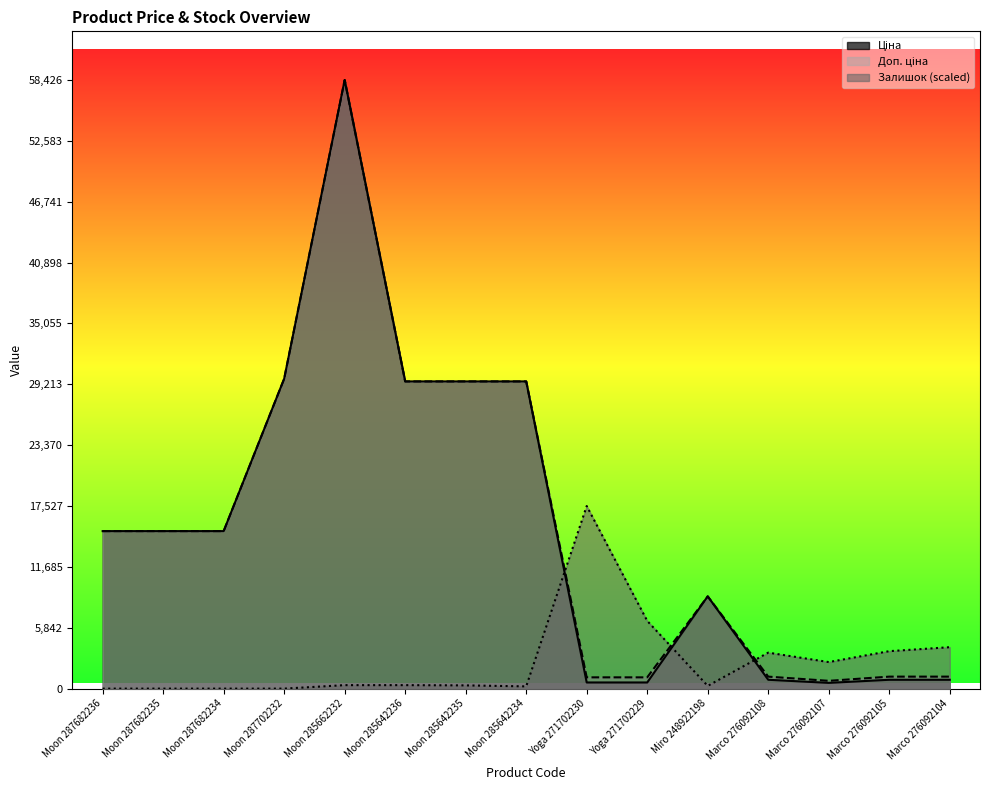

What value does the Доп. ціна series have at Moon 287682236?

15120.0